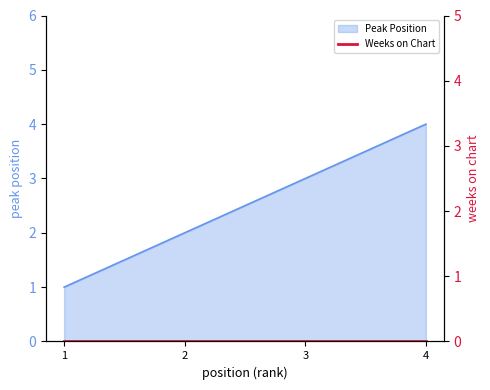

What is the difference between the values at 2 and 3?

1